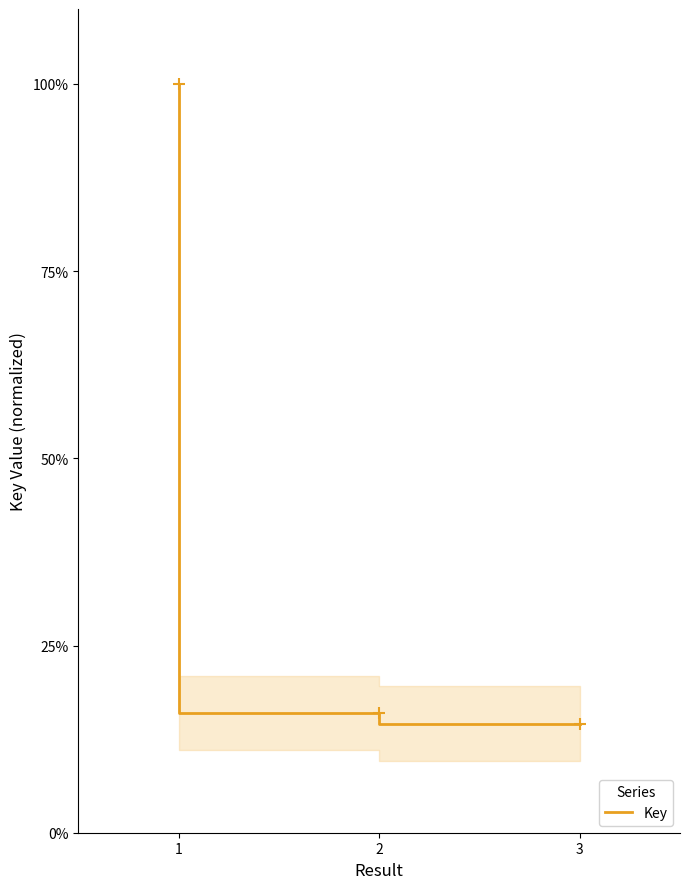

What is the value of the 1st point from the left?

1.0